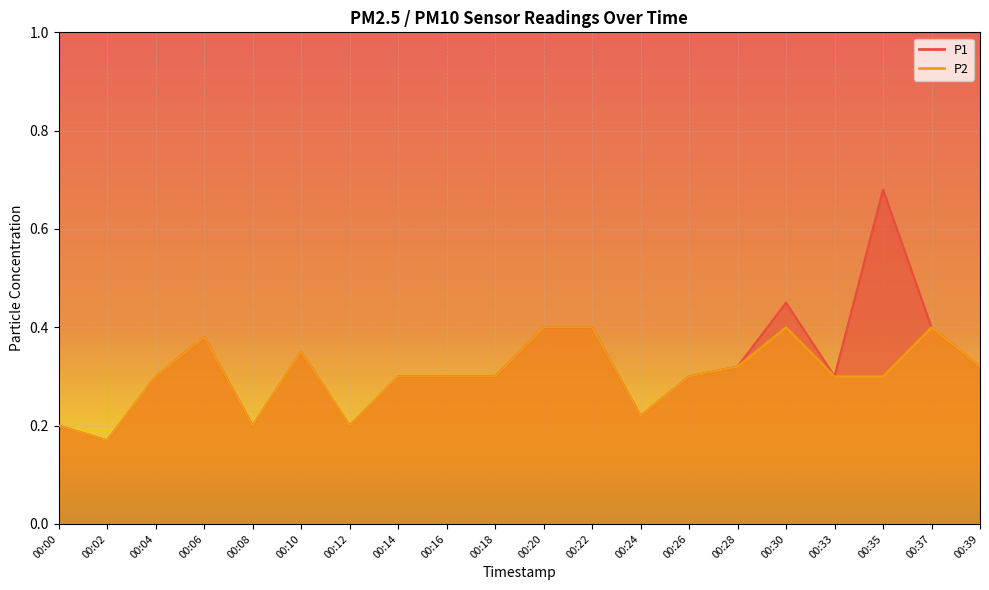

What is the value of the P1 point at the 4th from the left?

0.4